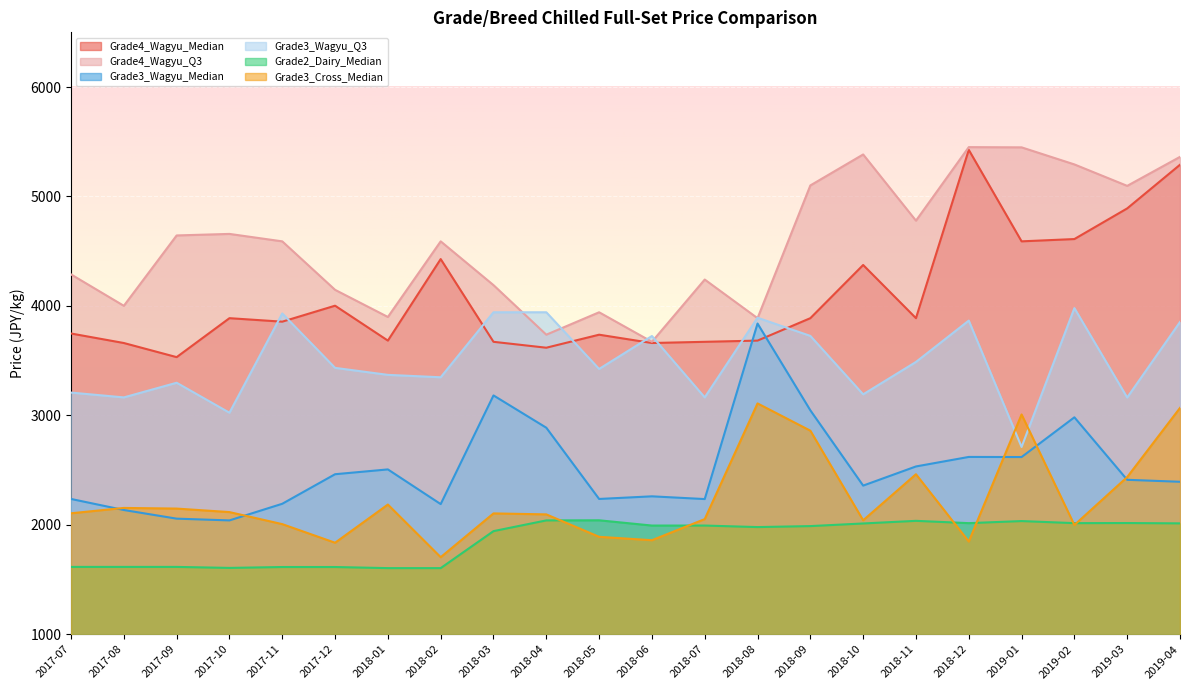

True or false: Grade2_Dairy_Median has more than 2 interior local peaks.

True